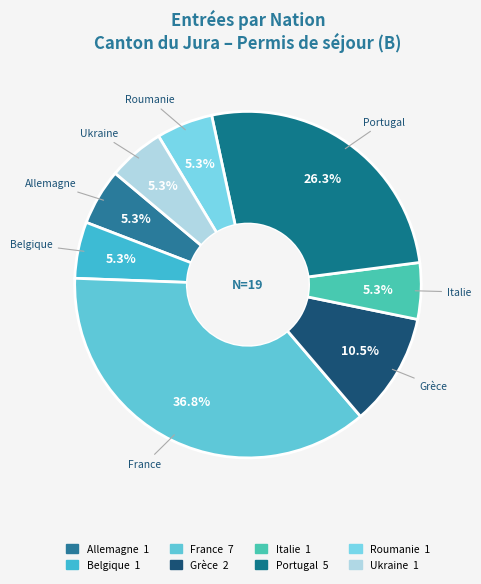

To the nearest percent, what is the average slice percentage?

12%